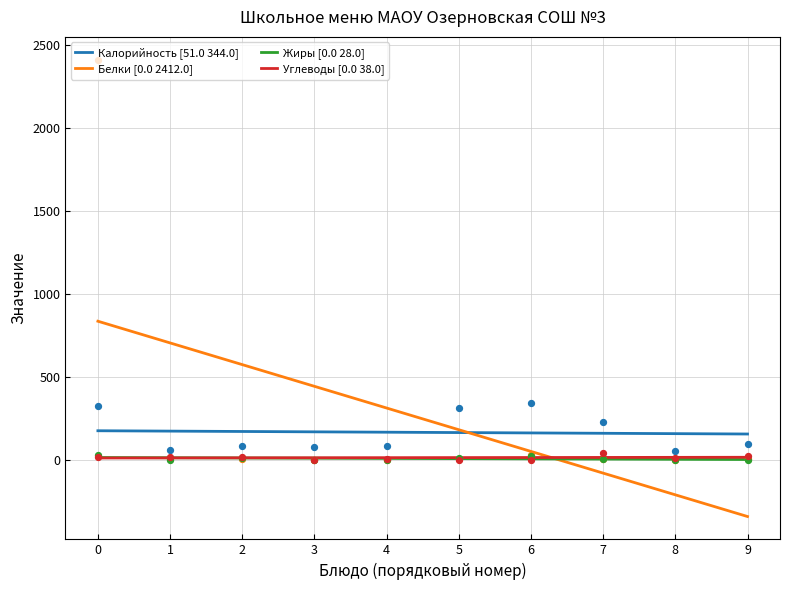

True or false: Углеводы [0.0 38.0] and Калорийность [51.0 344.0] cross at least once.

False